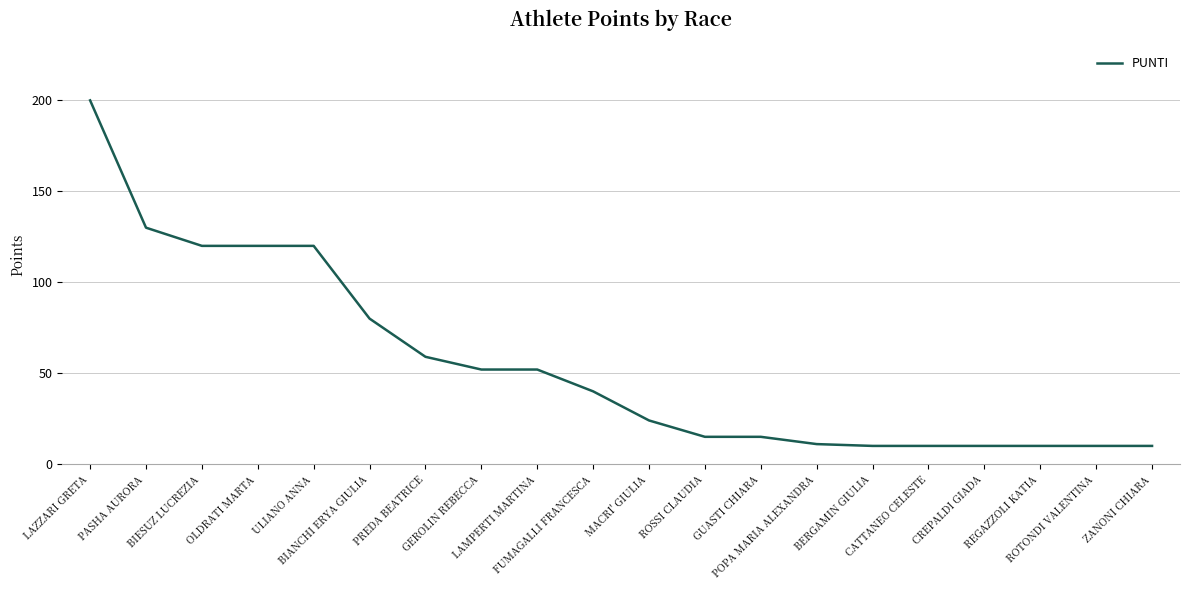

The value at LAMPERTI MARTINA is 11. True or false?

False